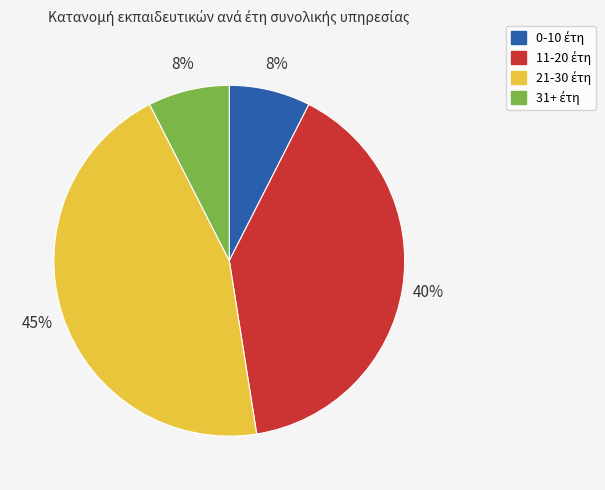

Is there a majority slice in this chart?

No